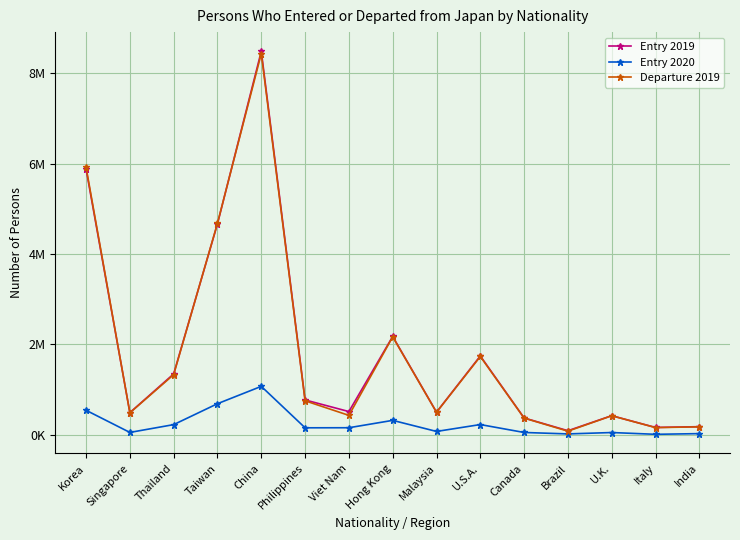

At which label is Entry 2020 closest to 544418?

Korea